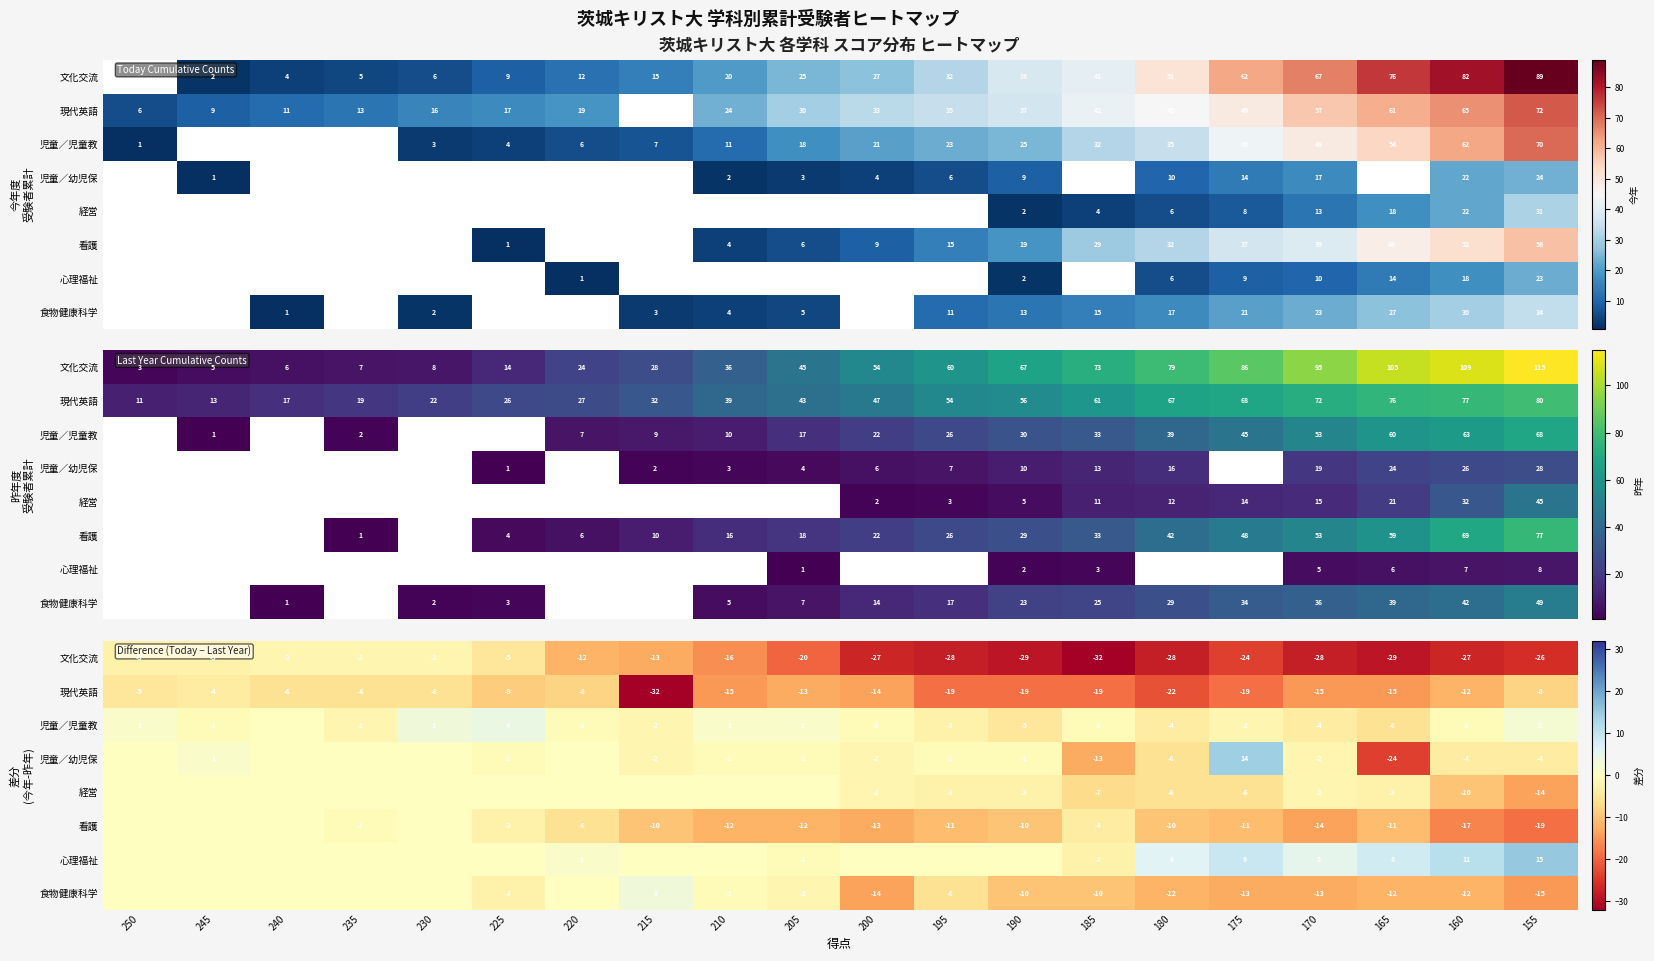

What is the sum of all 看護 values?

-164